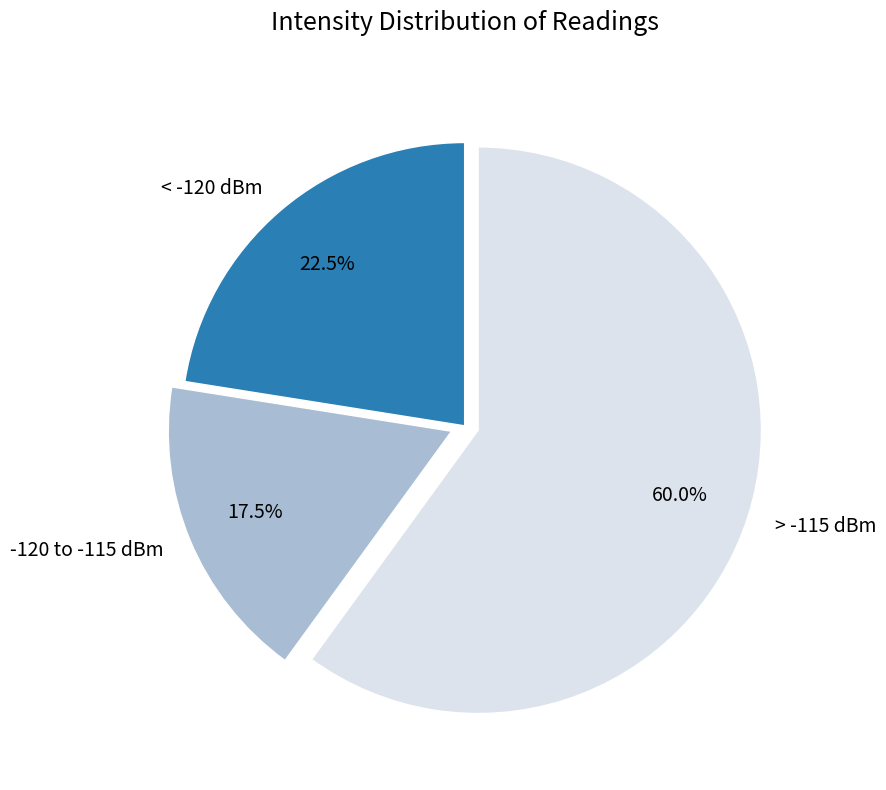

Is the sum of < -120 dBm and > -115 dBm greater than half?

Yes